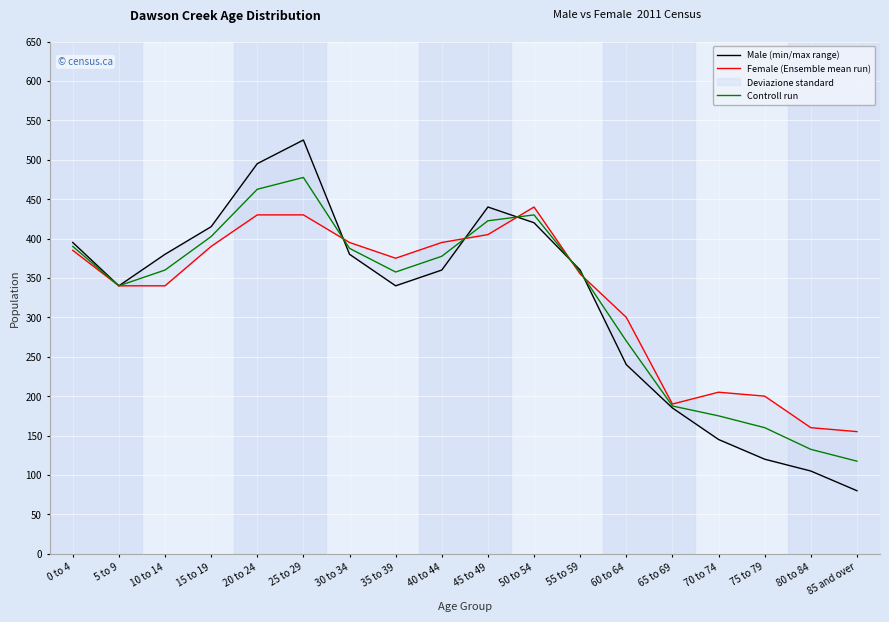

What is the smallest value displayed?

80.0